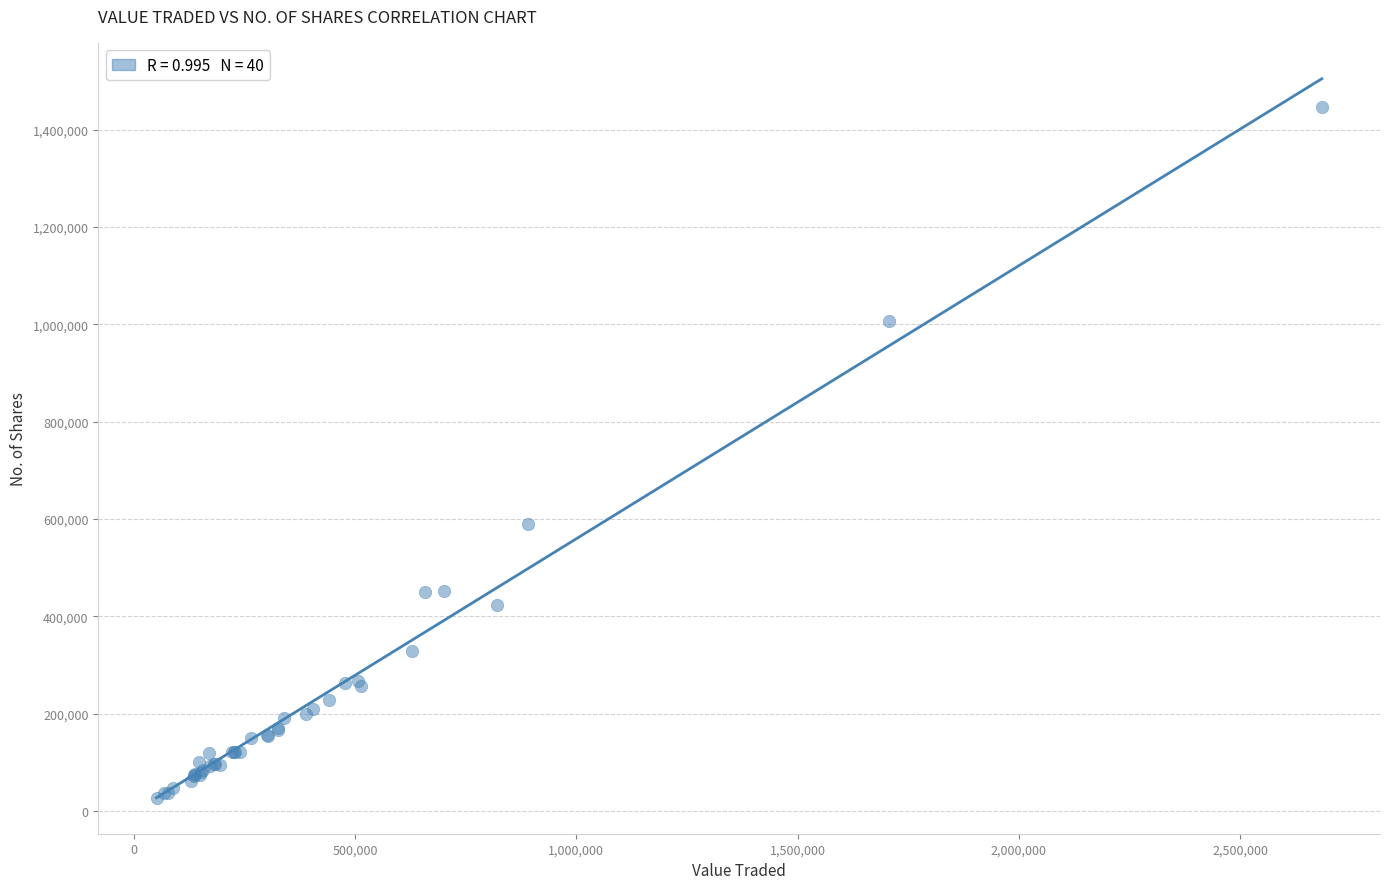

What Y value in the scatter plot is closest to 736262?

590112